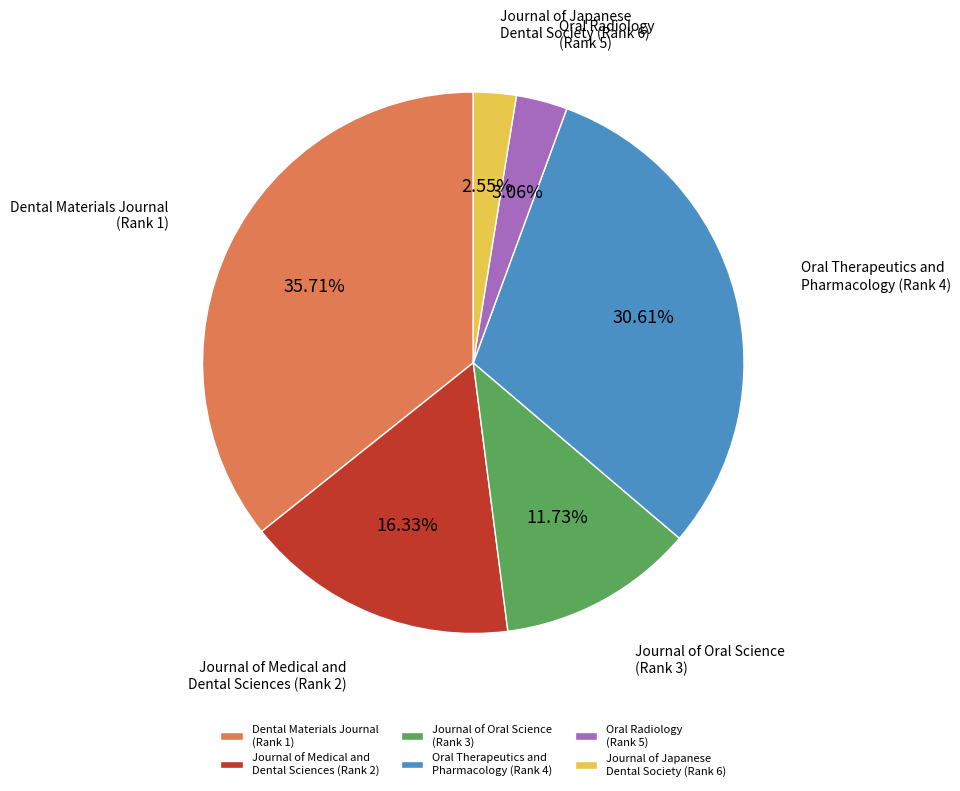

Is there any slice that represents more than half of the pie?

No